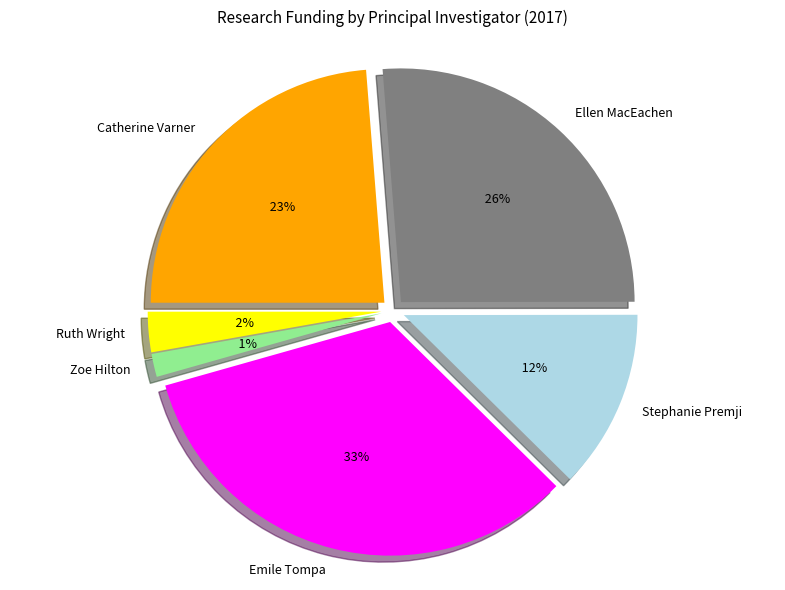

How many segments does this pie chart have?

6